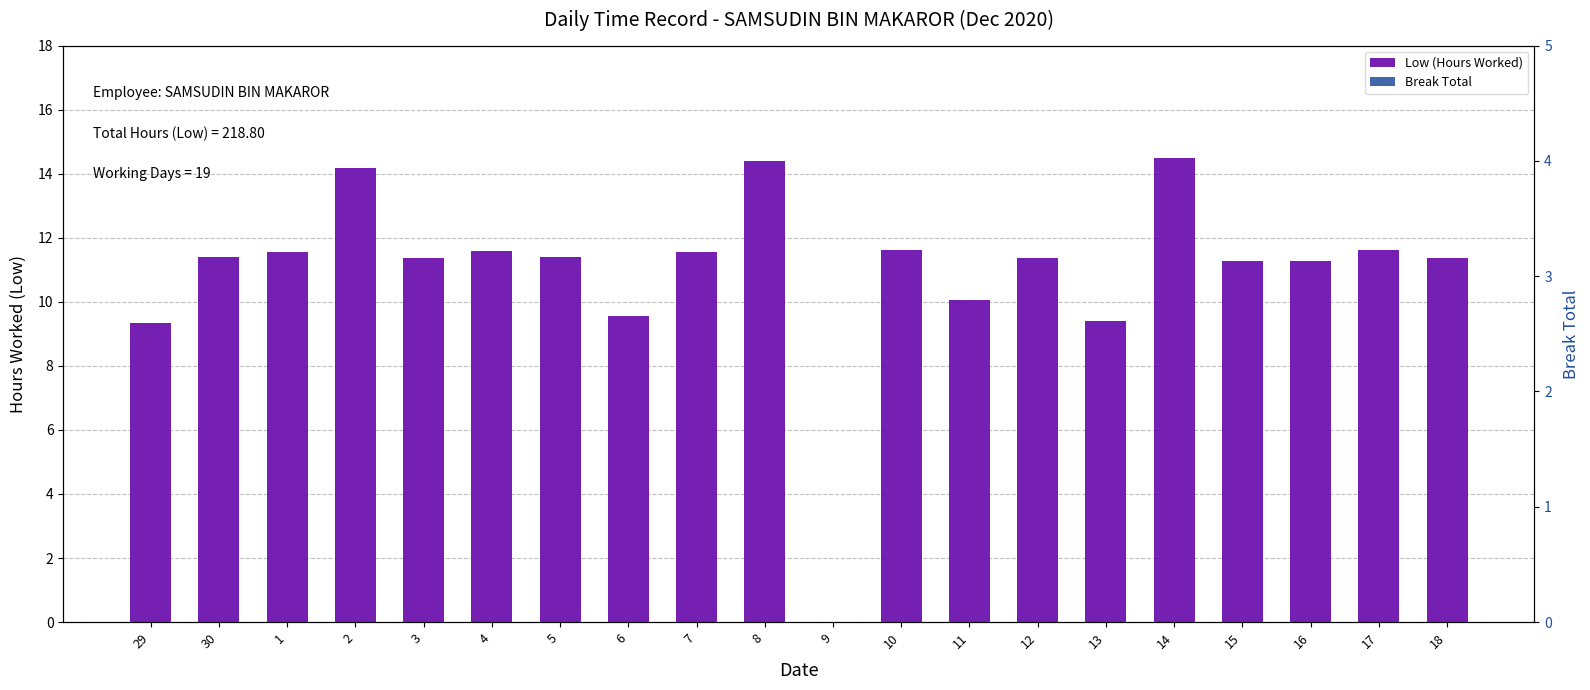

Reading left to right, extract all data points from this chart.

Low (Hours Worked): 29=9.3	30=11.4	1=11.6	2=14.2	3=11.4	4=11.6	5=11.4	6=9.6	7=11.6	8=14.4	9=0.0	10=11.6	11=10.1	12=11.4	13=9.4	14=14.5	15=11.3	16=11.3	17=11.6	18=11.4
Break Total: 29=0.0	30=0.0	1=0.0	2=0.0	3=0.0	4=0.0	5=0.0	6=0.0	7=0.0	8=0.0	9=0.0	10=0.0	11=0.0	12=0.0	13=0.0	14=0.0	15=0.0	16=0.0	17=0.0	18=0.0